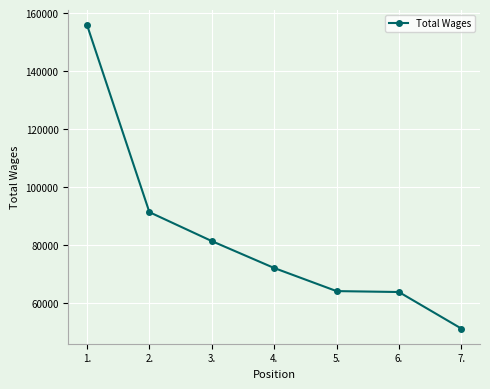

What is the greatest value displayed?

155989